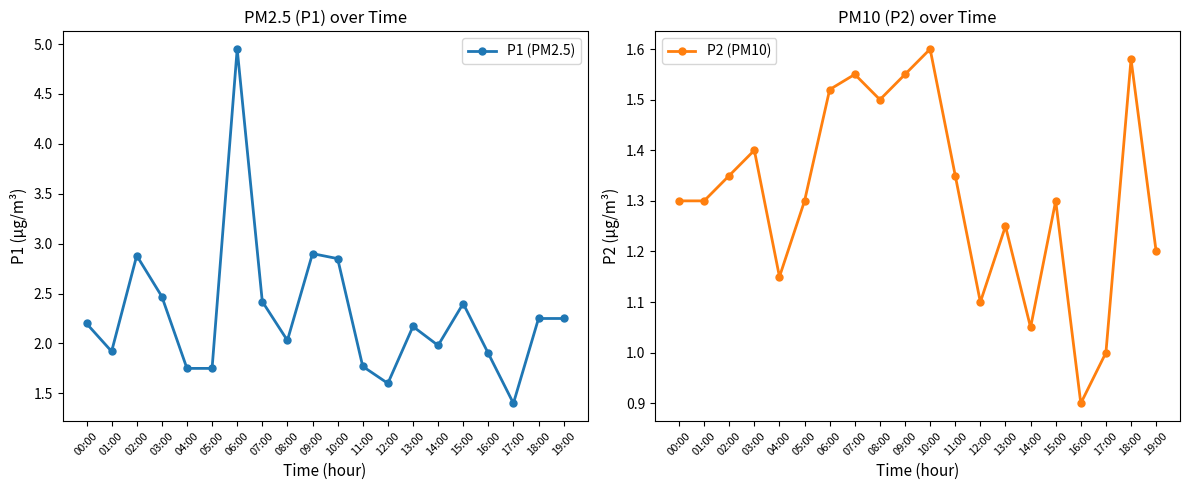

Reading left to right, list all the values displayed in this chart.

P1 (PM2.5): 2.2	1.9	2.9	2.5	1.8	1.8	5.0	2.4	2.0	2.9	2.9	1.8	1.6	2.2	2.0	2.4	1.9	1.4	2.2	2.2
P2 (PM10): 1.3	1.3	1.4	1.4	1.1	1.3	1.5	1.6	1.5	1.6	1.6	1.4	1.1	1.2	1.1	1.3	0.9	1.0	1.6	1.2